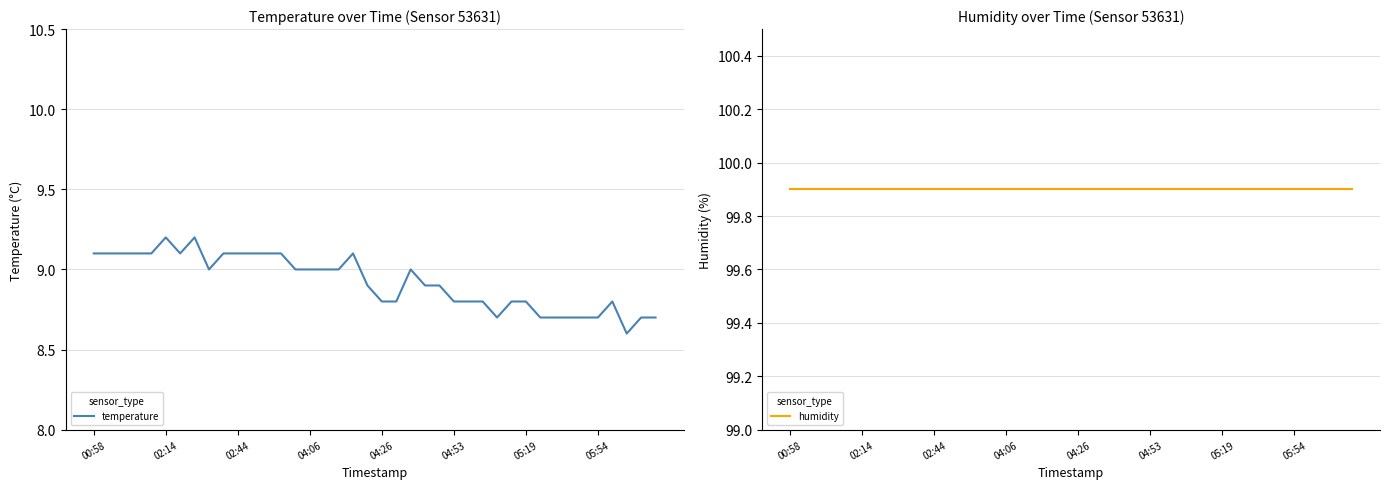

What is the value of the humidity point at the 37th from the left?

99.9